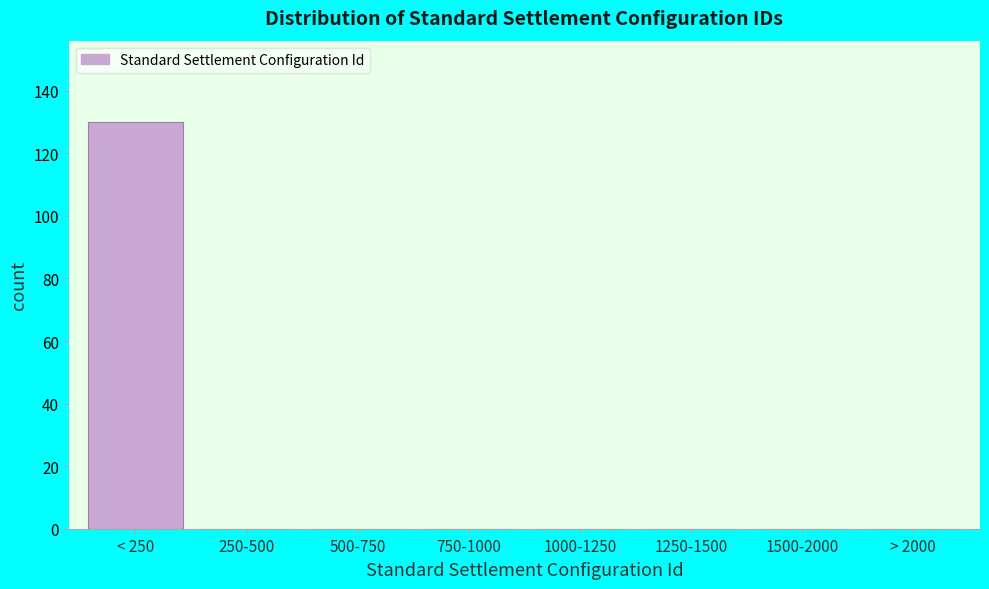

Reading left to right, list all the values displayed in this chart.

< 250=130	250-500=0	500-750=0	750-1000=0	1000-1250=0	1250-1500=0	1500-2000=0	> 2000=0